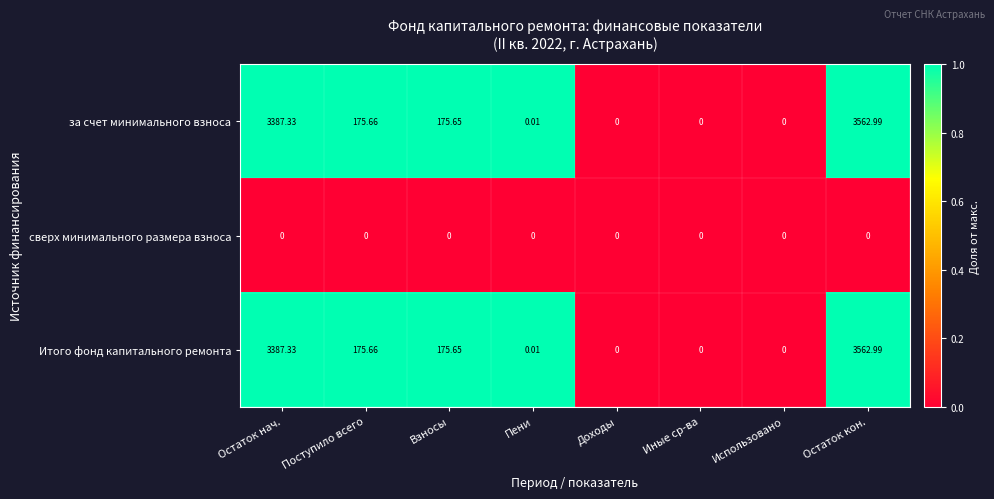

Where does the Итого фонд капитального ремонта series first go above 175?

Остаток нач.